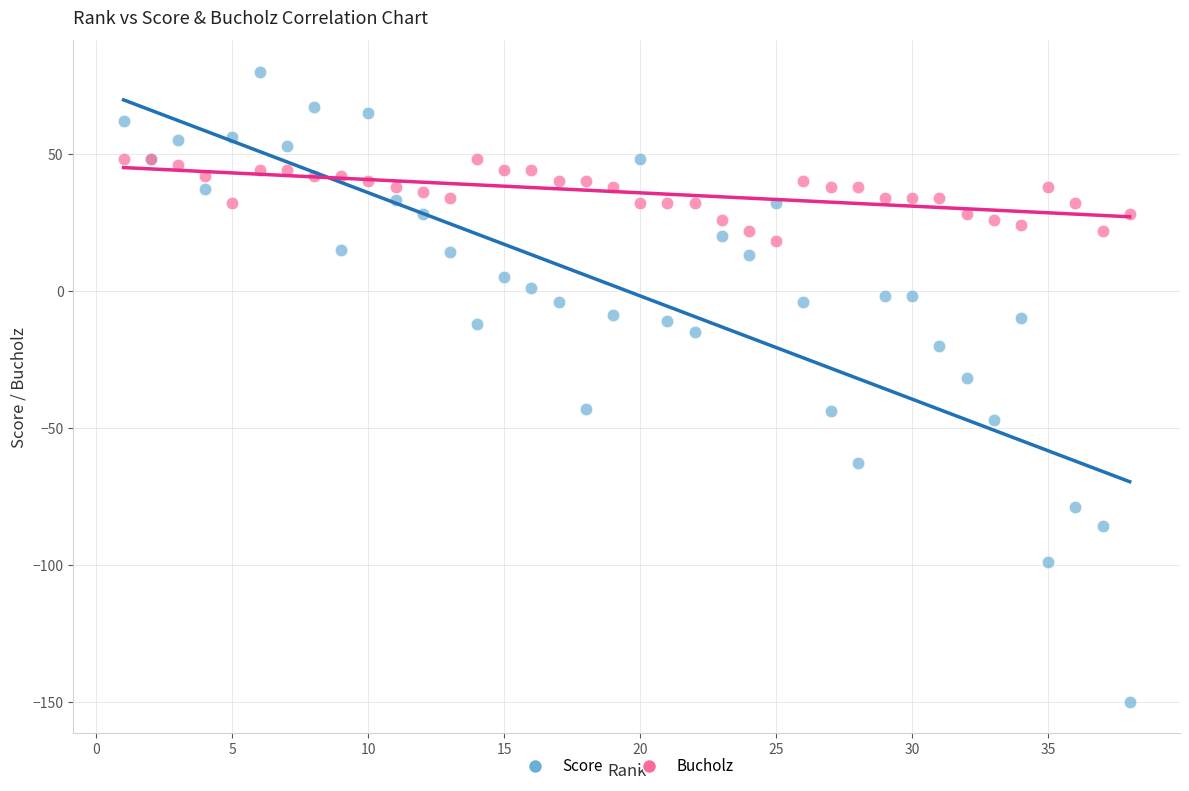

Which series reaches the maximum Y coordinate?

Score